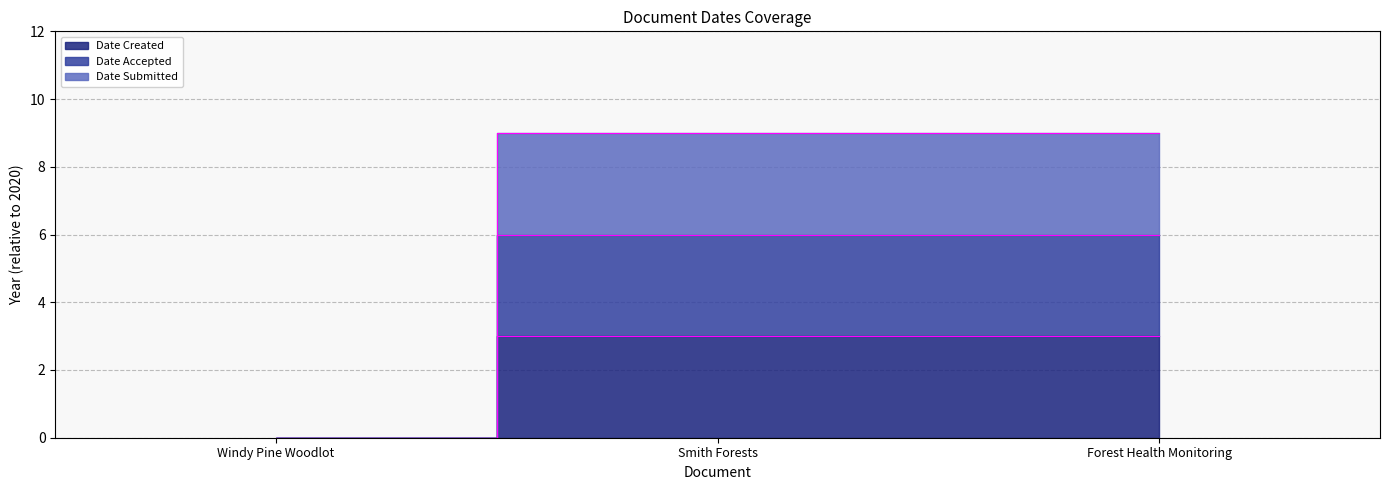

Reading left to right, list all the values displayed in this chart.

Date Created: Windy Pine Woodlot=0	Smith Forests=3	Forest Health Monitoring=3
Date Accepted: Windy Pine Woodlot=0	Smith Forests=6	Forest Health Monitoring=6
Date Submitted: Windy Pine Woodlot=0	Smith Forests=9	Forest Health Monitoring=9